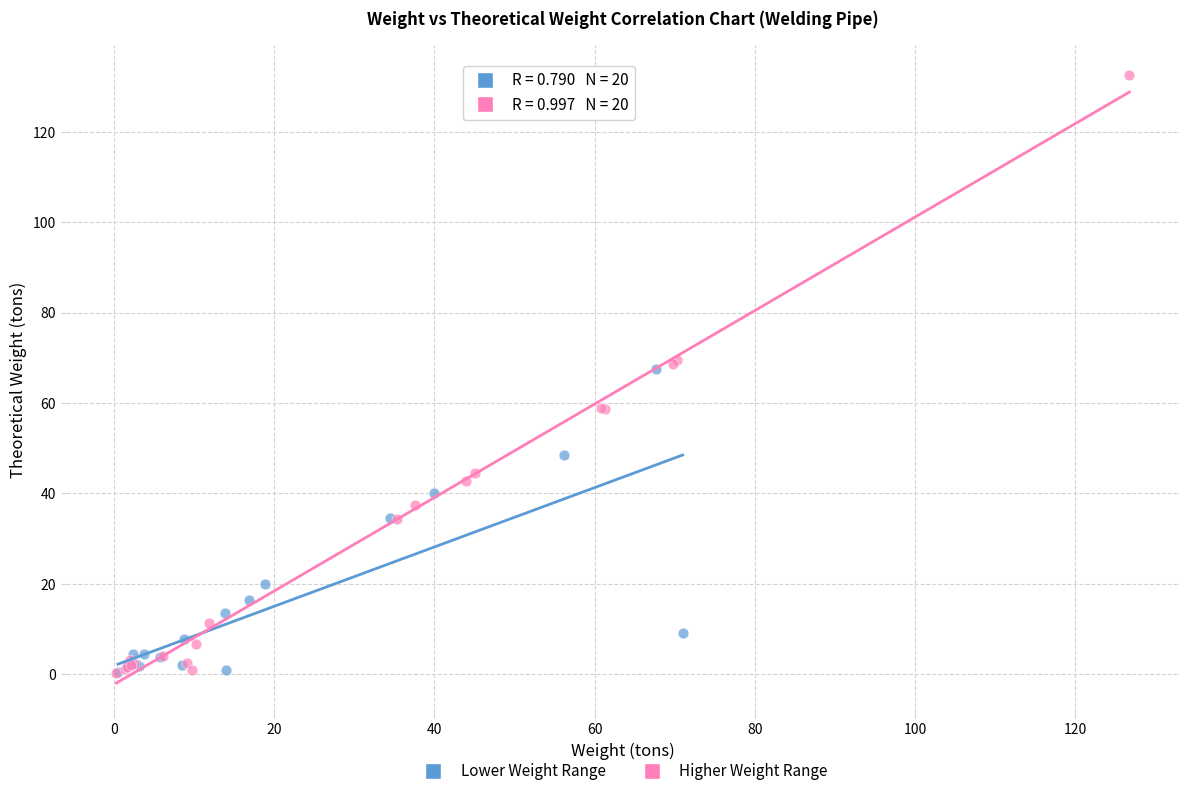

Which series contains the highest Y value?

Higher Weight Range